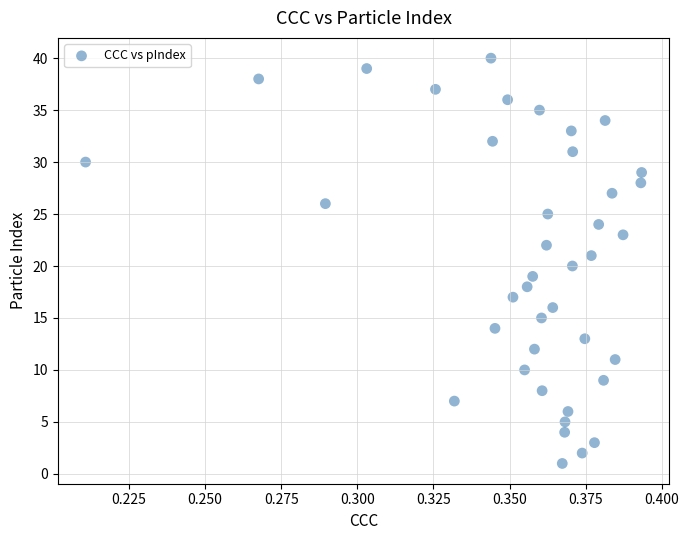

What is the range of Y values (max minus min)?

39